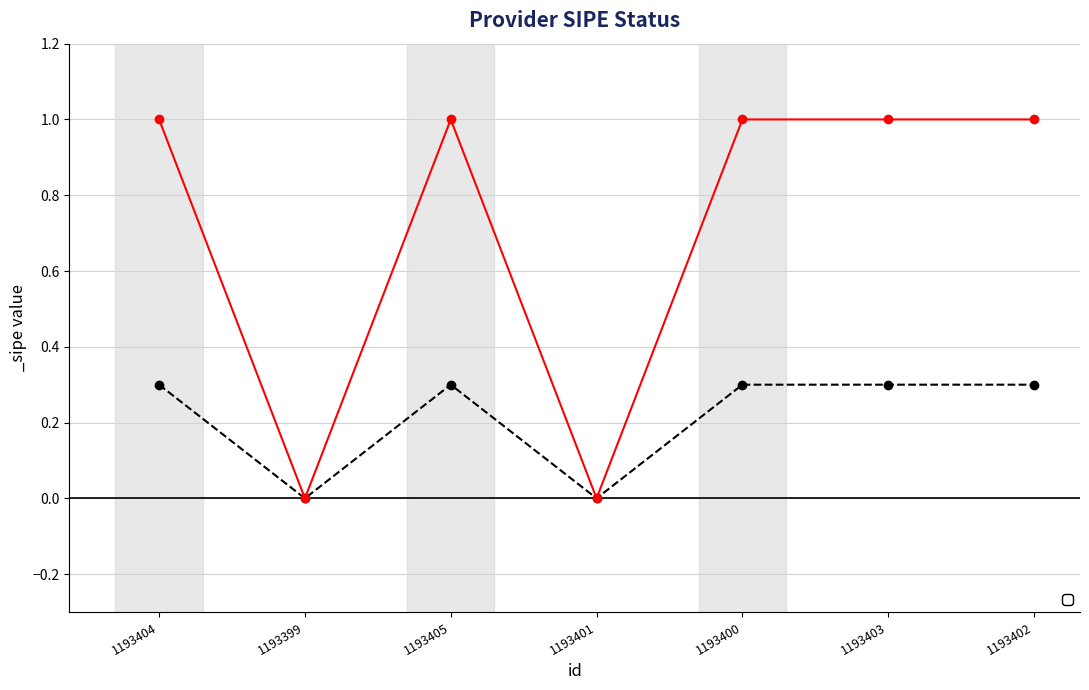

Rank the categories by value from highest to lowest.

1193404, 1193405, 1193400, 1193403, 1193402, 1193399, 1193401